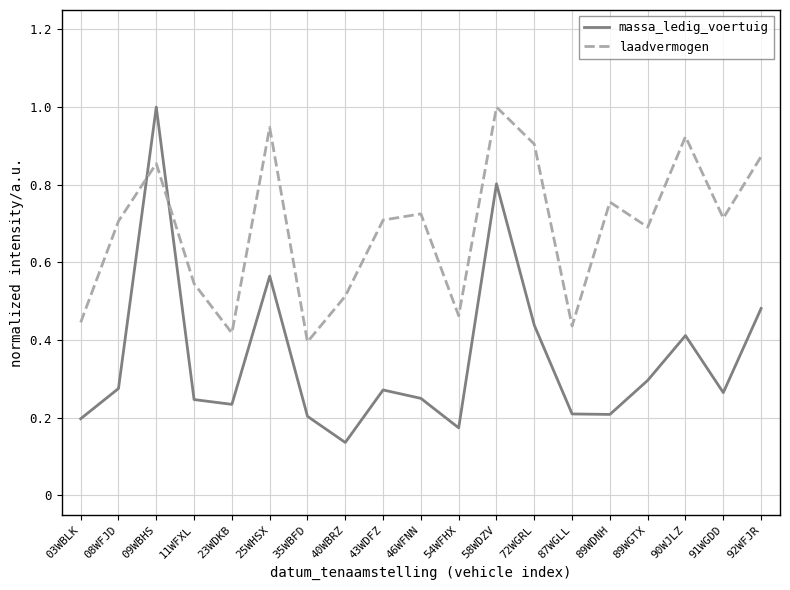

Count the massa_ledig_voertuig values in the range 0 to 1.

19